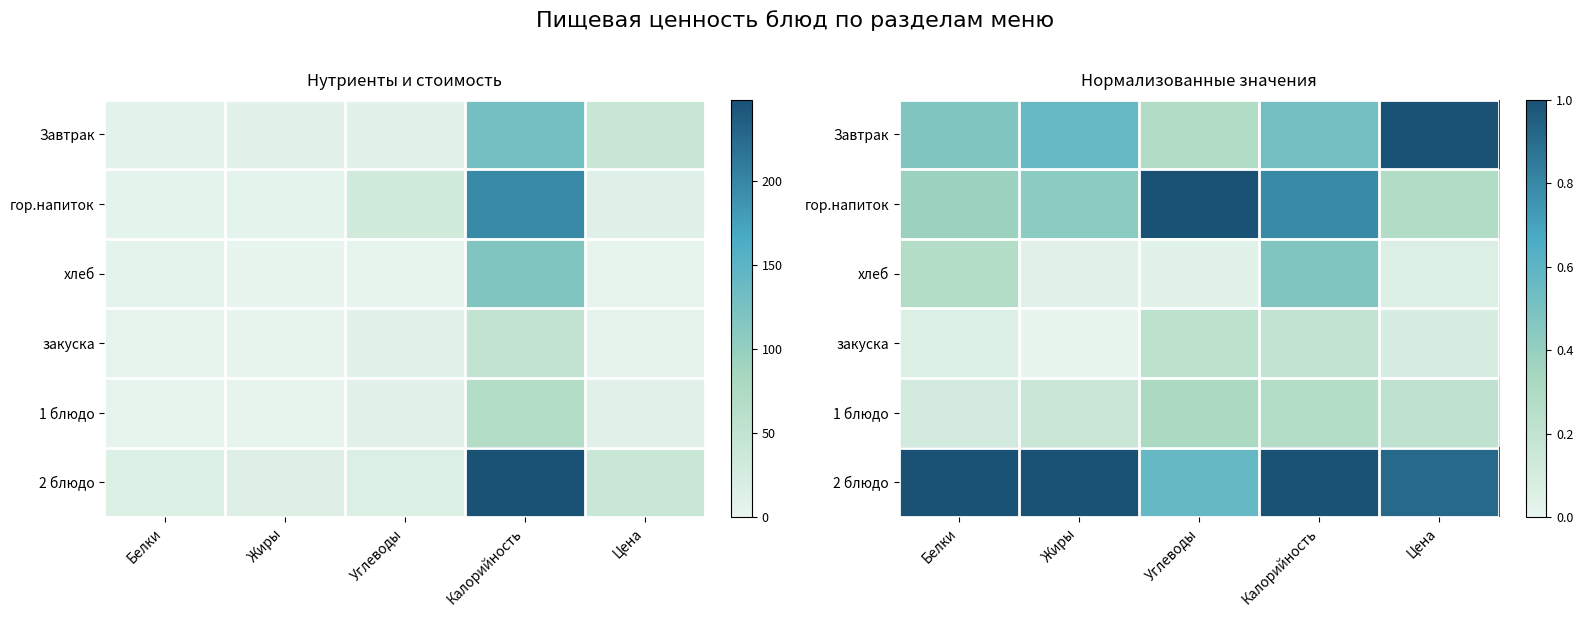

Which category has the lowest value in the Завтрак series?

Углеводы